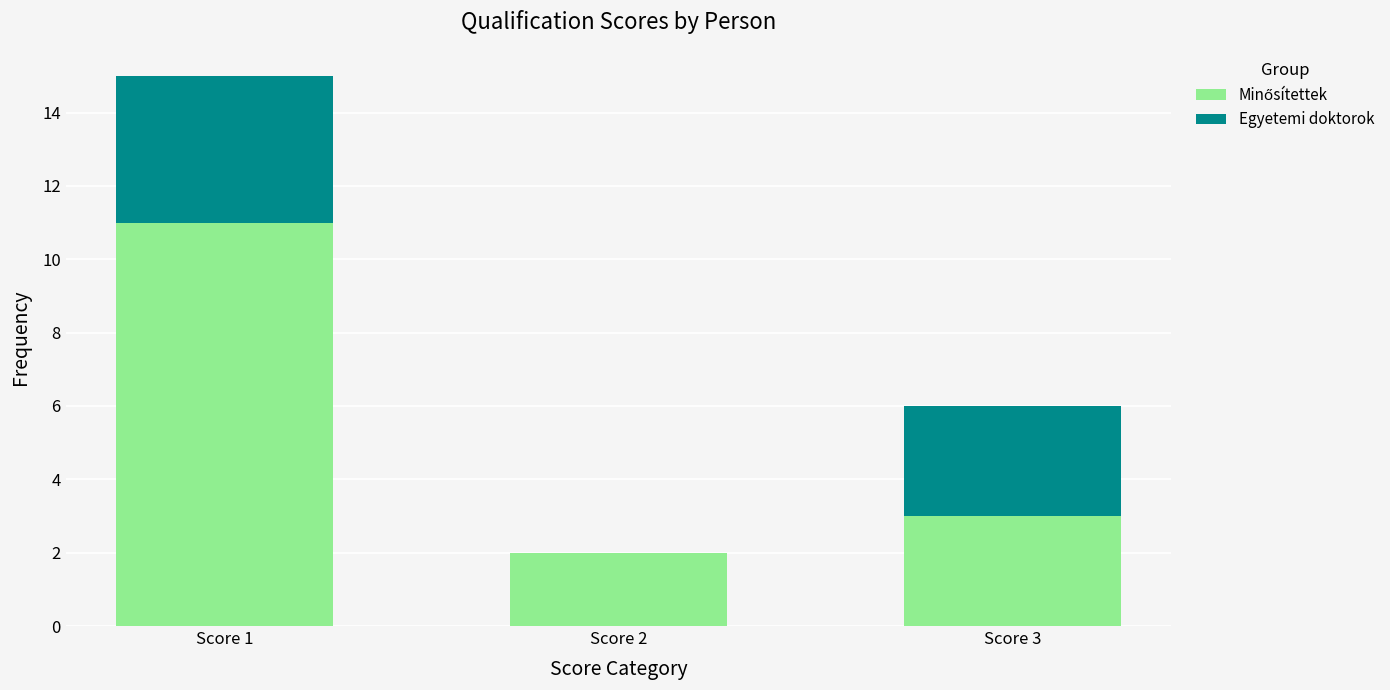

What is the total value across all series at Score 1?

15